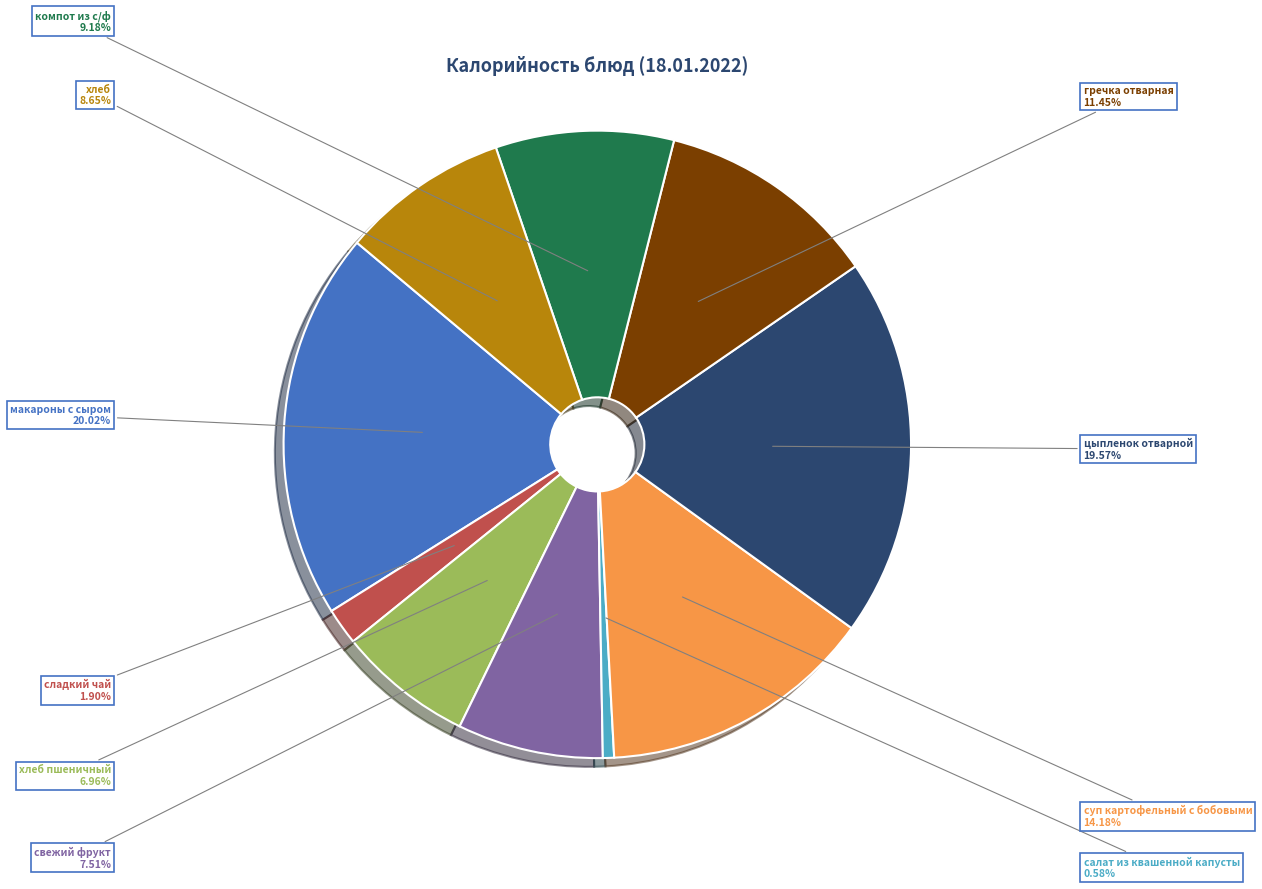

Which has a higher value, компот из с/ф or хлеб пшеничный?

компот из с/ф